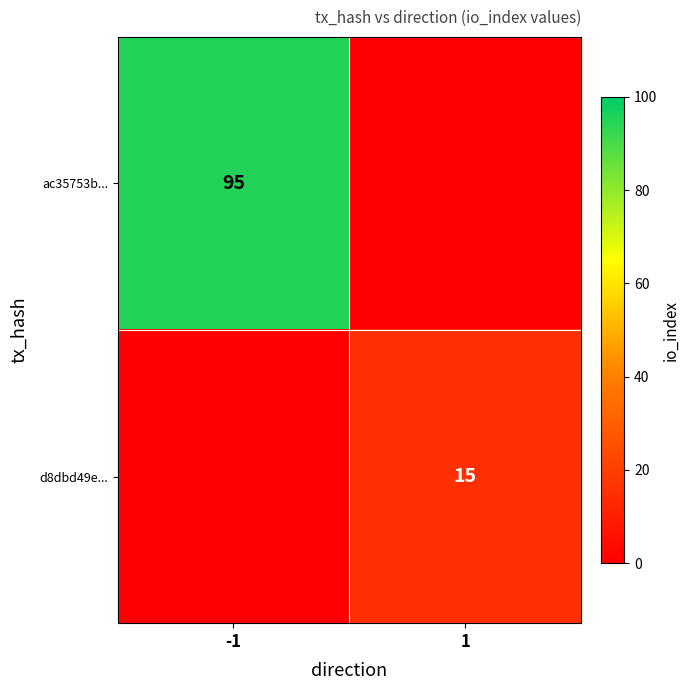

Is the value of ac35753b... at -1 greater than the value of d8dbd49e... at 1?

Yes